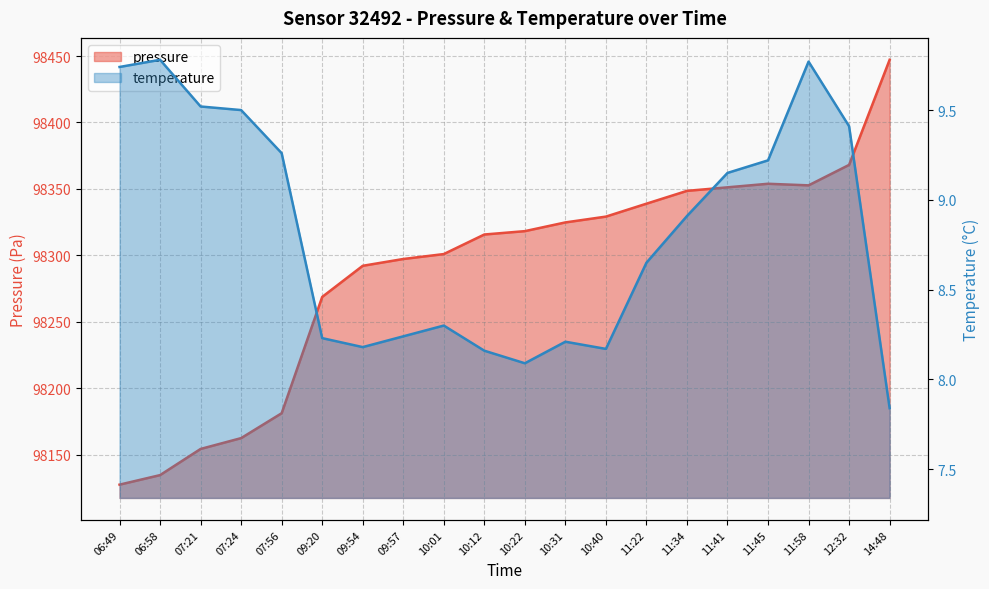

Which has a higher value, 09:54 or 11:41?

11:41